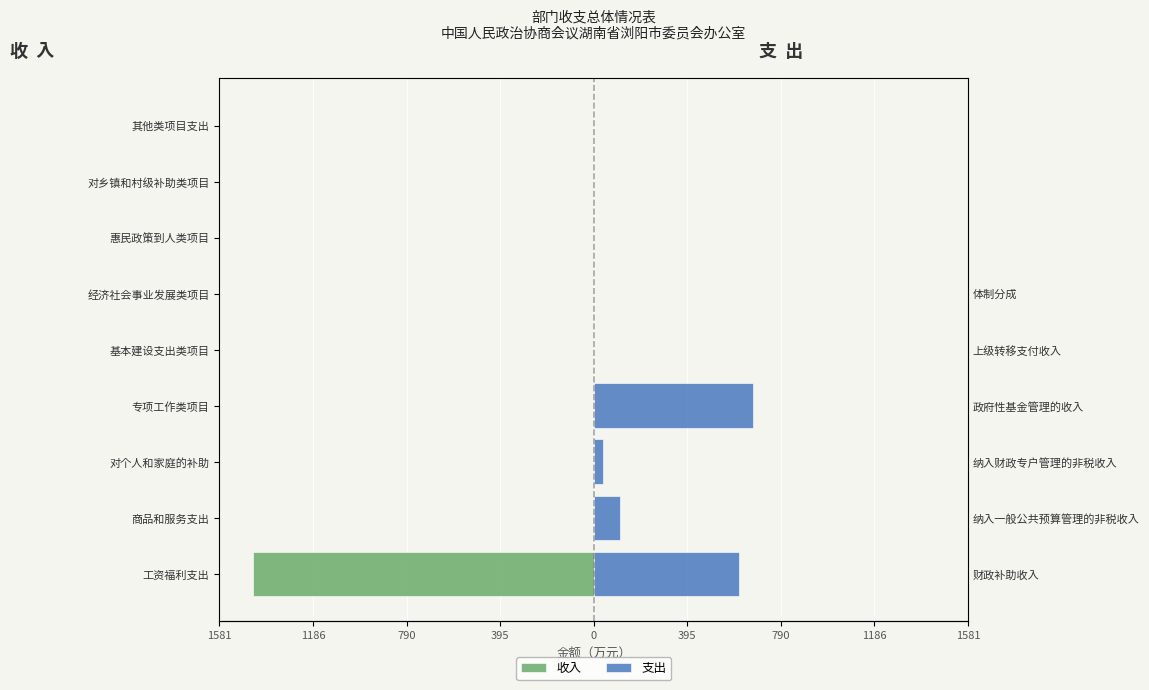

How many groups of bars are there?

9